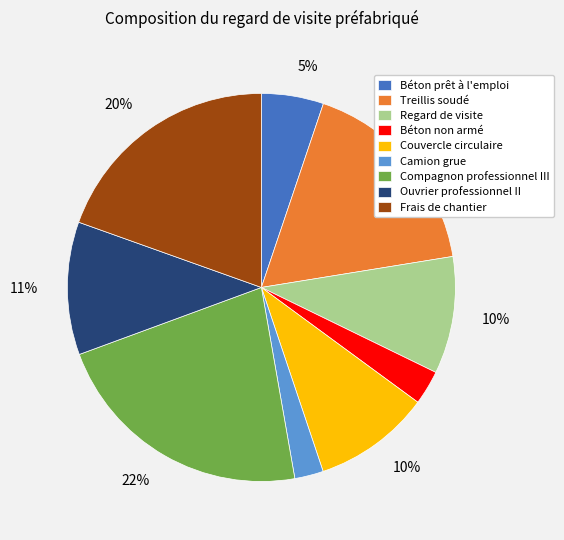

To the nearest percent, what is the average slice percentage?

11%